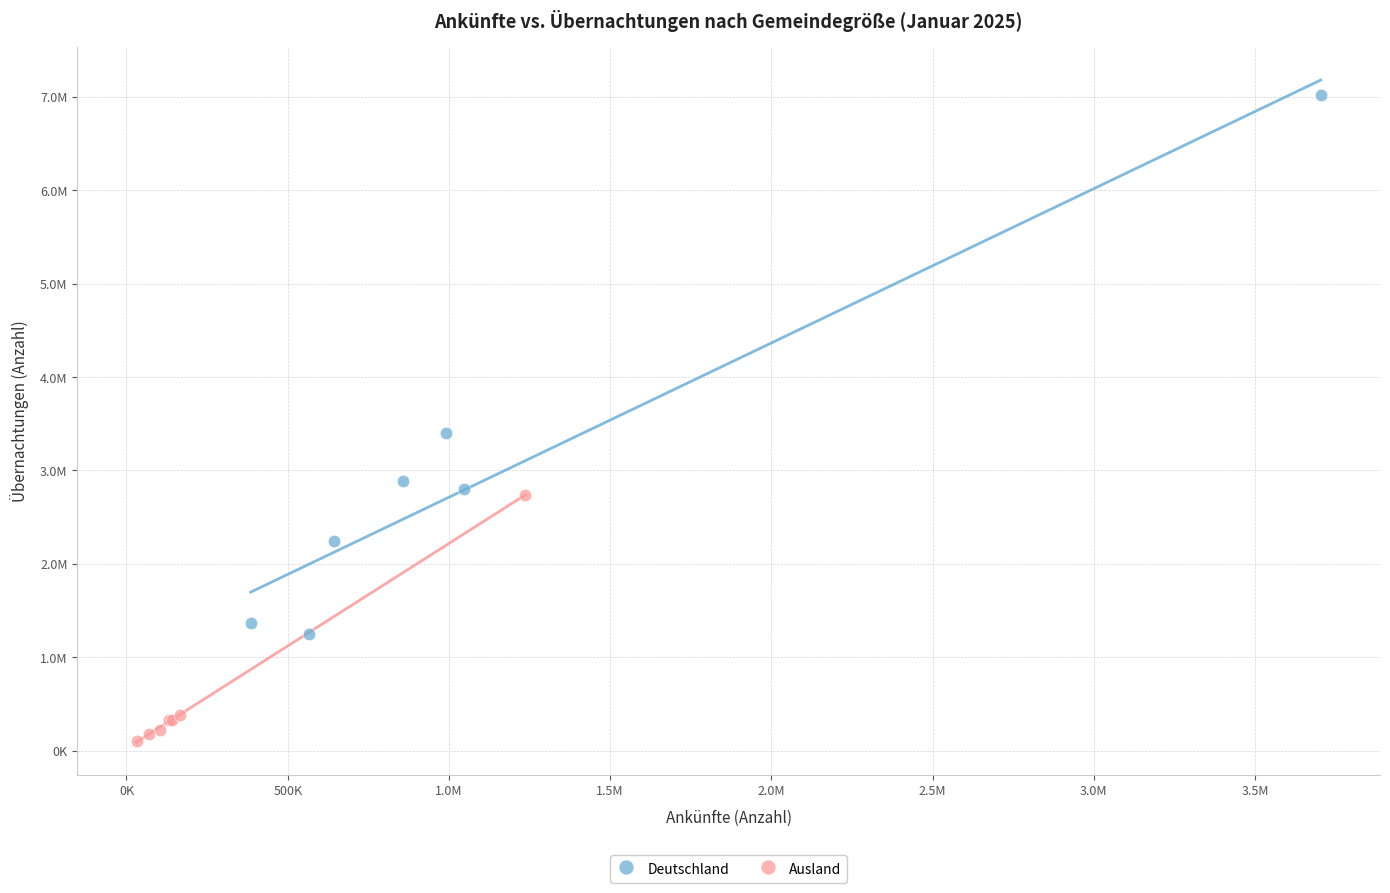

Which series has the widest spread of Y values?

Deutschland